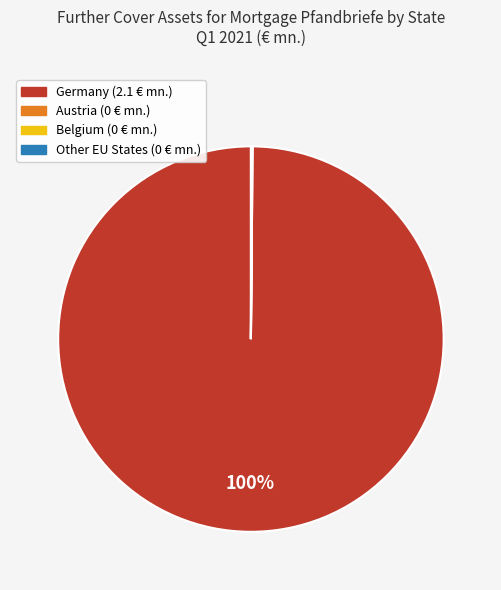

To the nearest percent, what is the average slice percentage?

25%